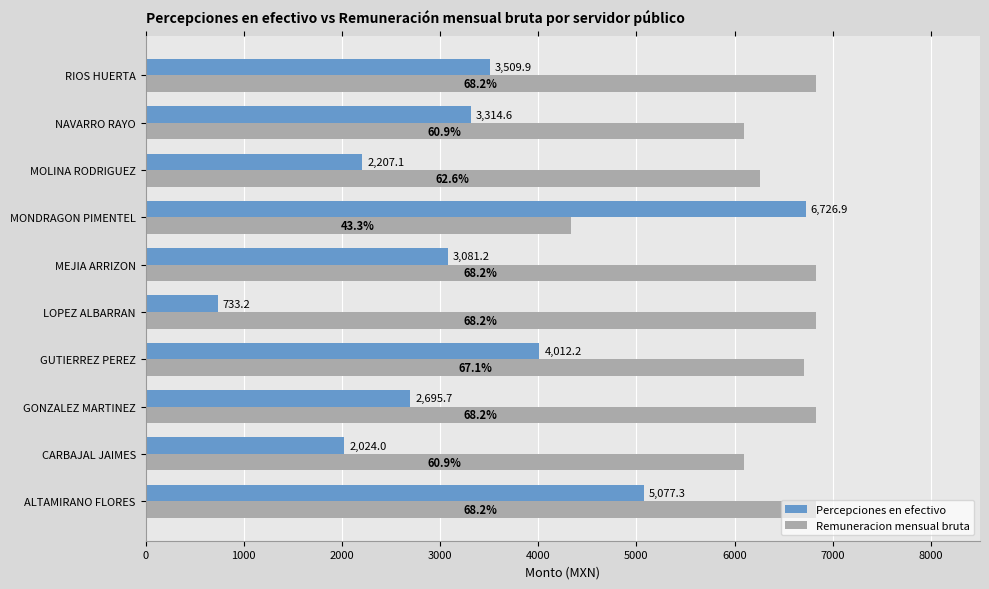

List the series in order of their overall mean, lowest first.

Percepciones en efectivo, Remuneracion mensual bruta